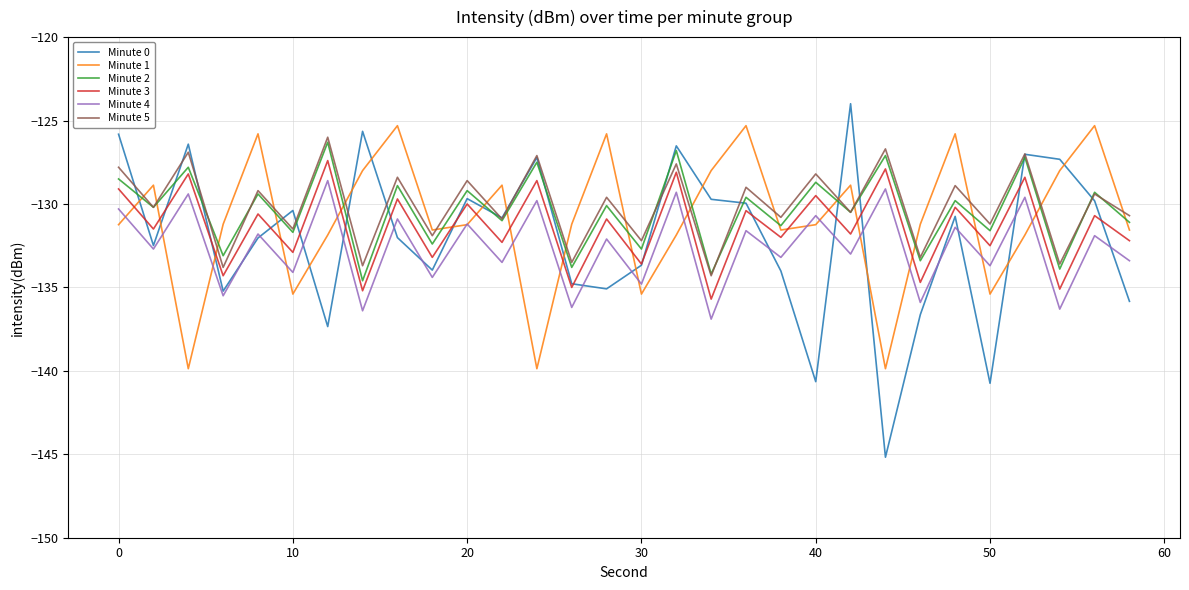

What is the highest value of the Minute 1 series?

-125.3